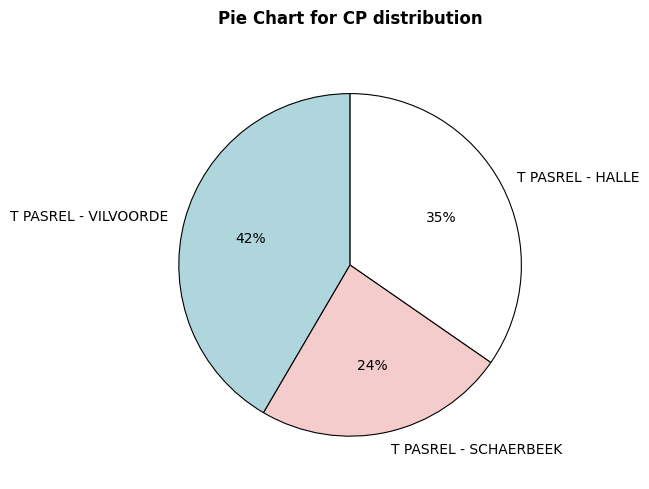

The T PASREL - VILVOORDE slice represents 42% of the pie. True or false?

True